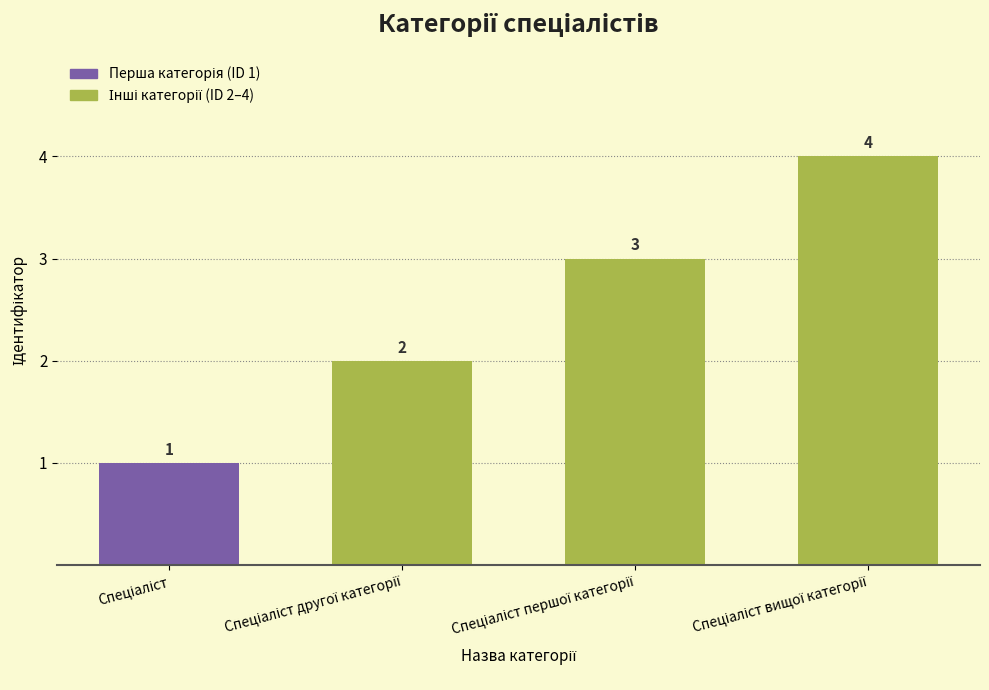

What is the difference between the maximum and minimum values?

3